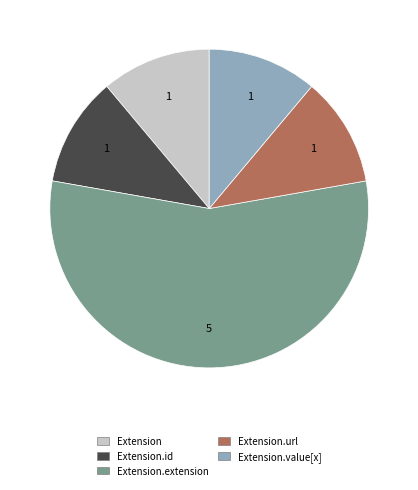

Is there any slice that represents more than half of the pie?

Yes